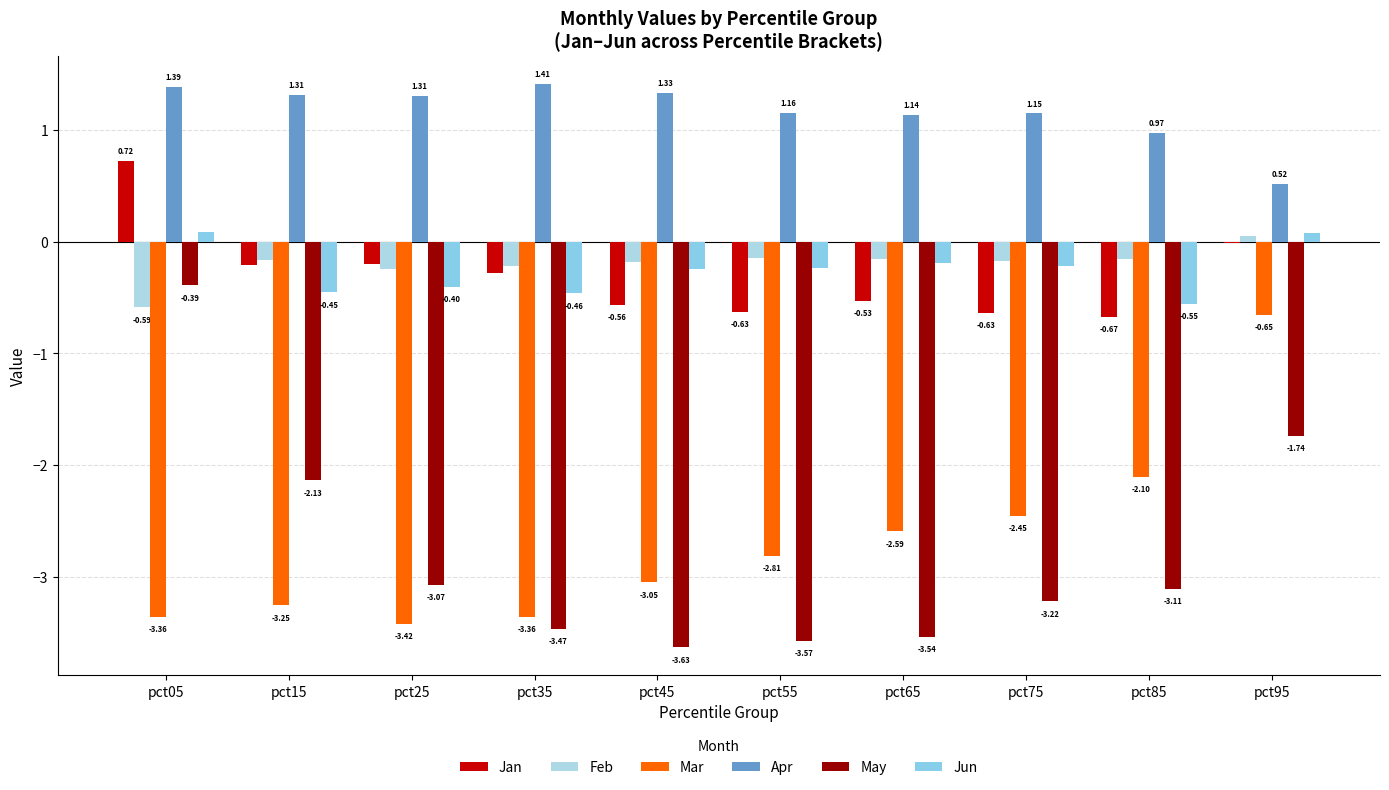

How many data points in Jun are above 0?

2